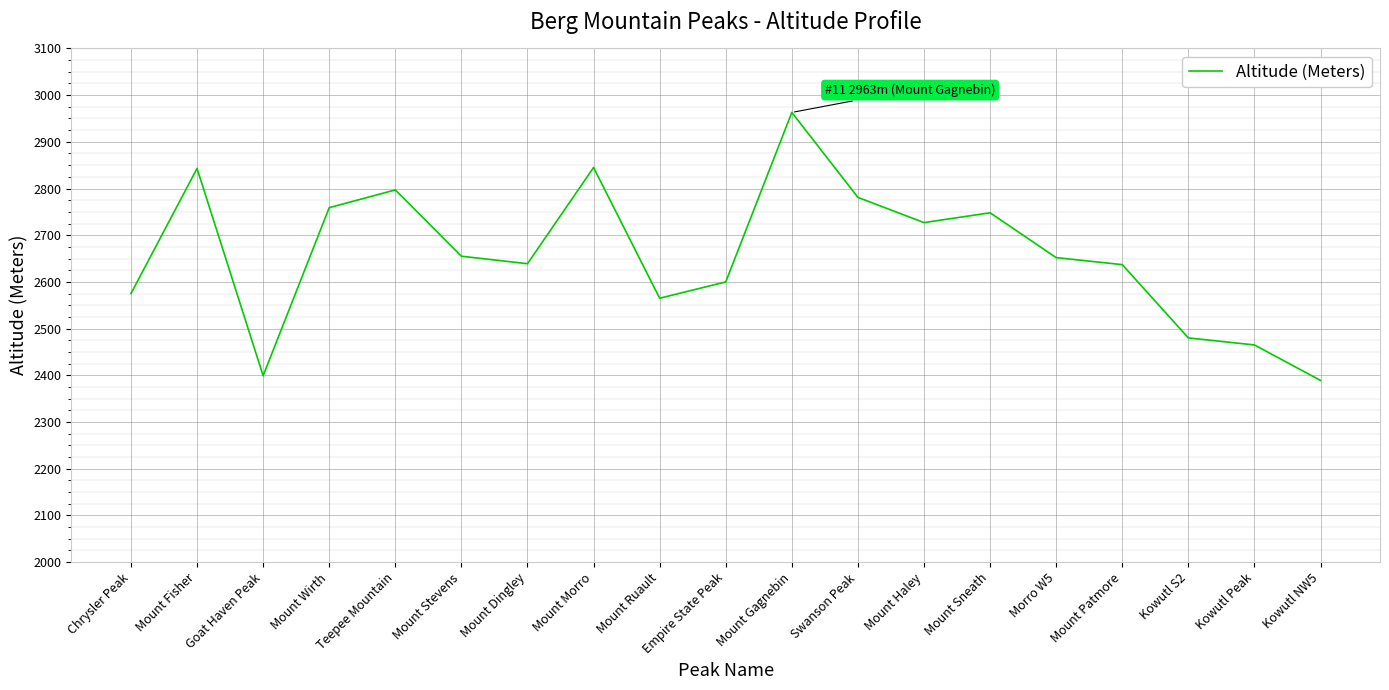

What is the maximum value shown in the chart?

2963